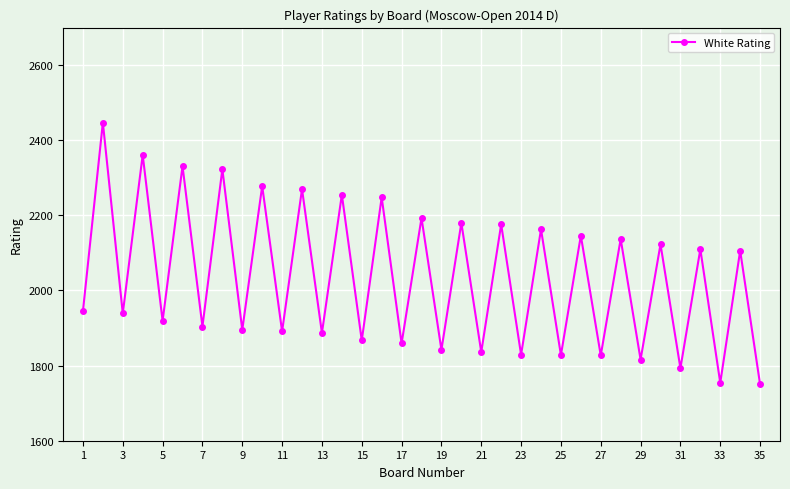

What is the value of the 1st point from the left?

1945